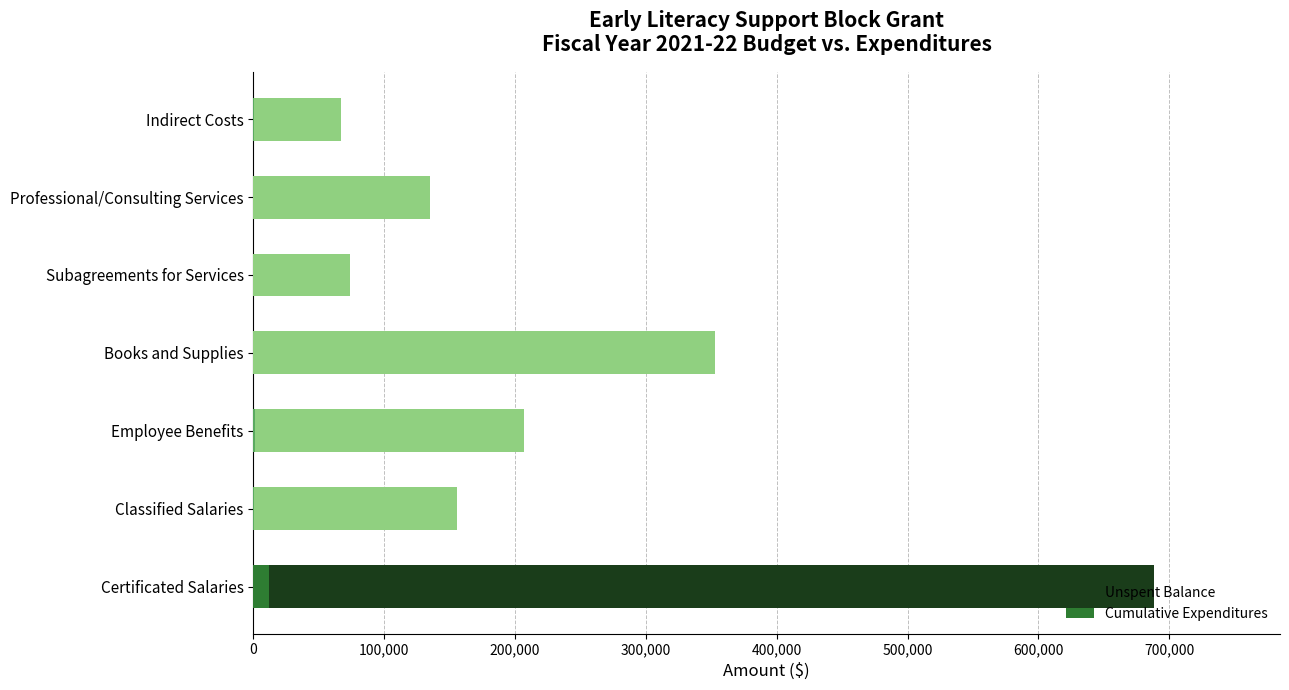

Between Books and Supplies and Subagreements for Services, which series saw the biggest shift?

Unspent Balance